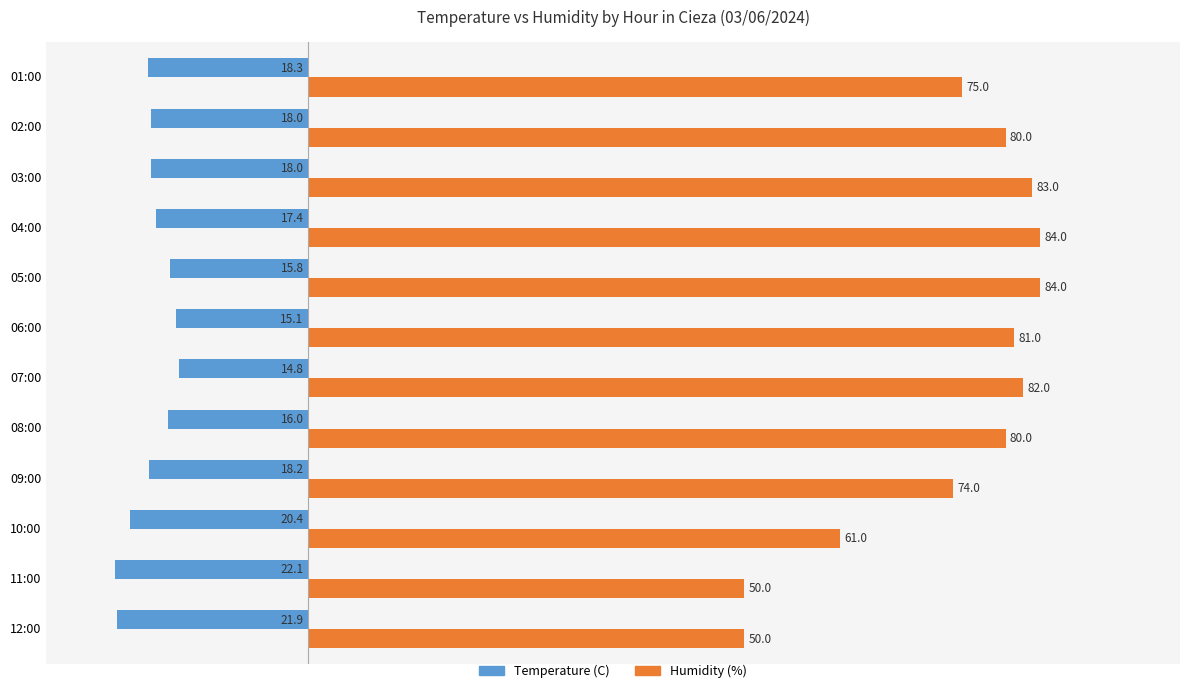

Count the number of categories in the chart.

12